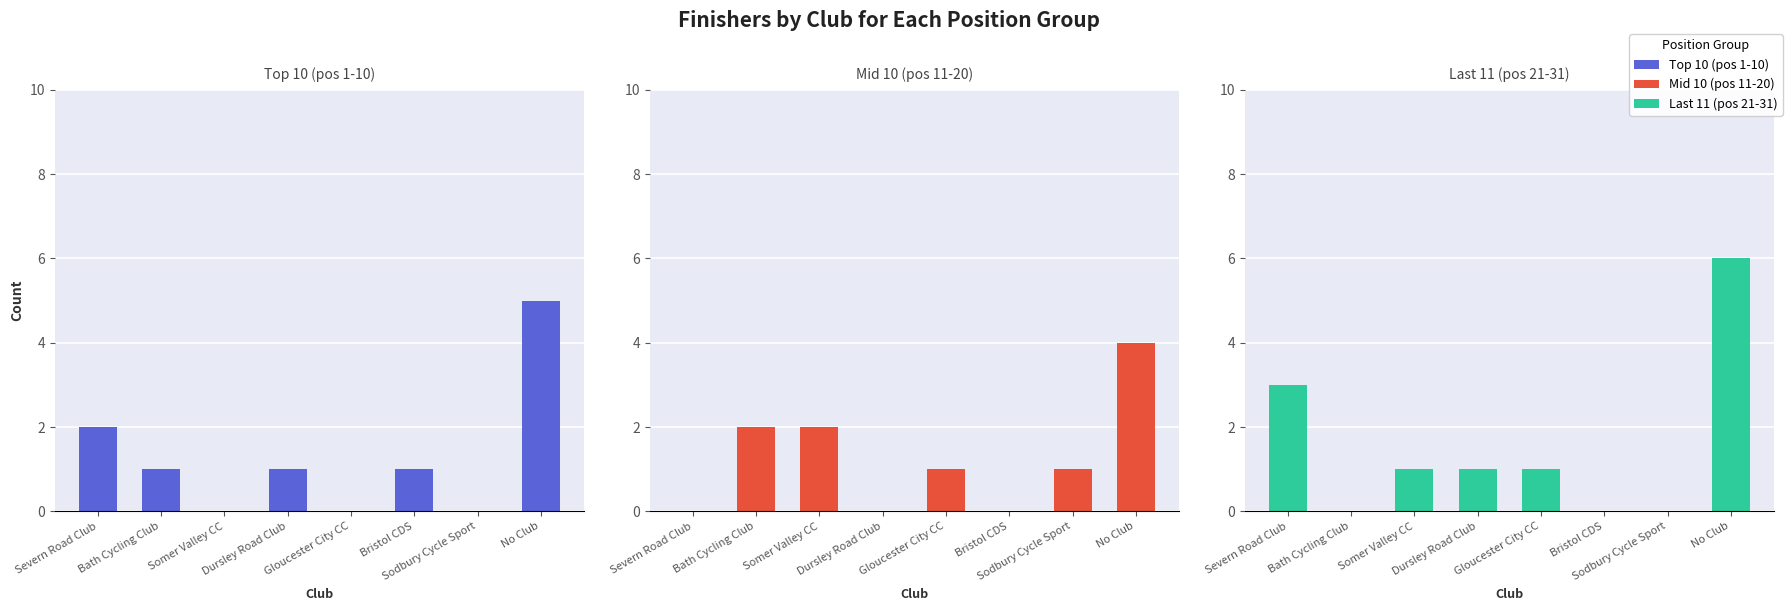

Which label corresponds to the smallest value in the chart?

Somer Valley CC